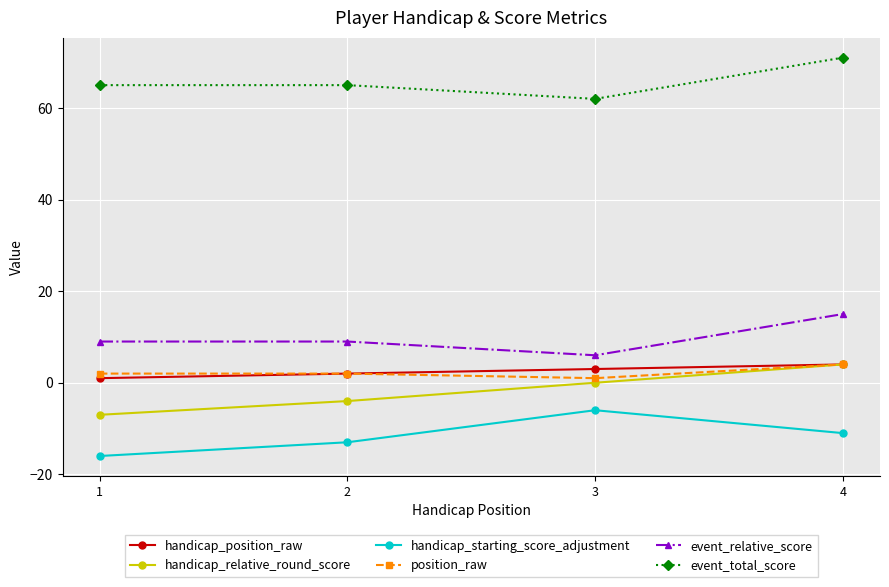

Reading left to right, transcribe all the data shown in this chart.

handicap_position_raw: 1	2	3	4
handicap_relative_round_score: -7	-4	0	4
handicap_starting_score_adjustment: -16	-13	-6	-11
position_raw: 2	2	1	4
event_relative_score: 9	9	6	15
event_total_score: 65	65	62	71